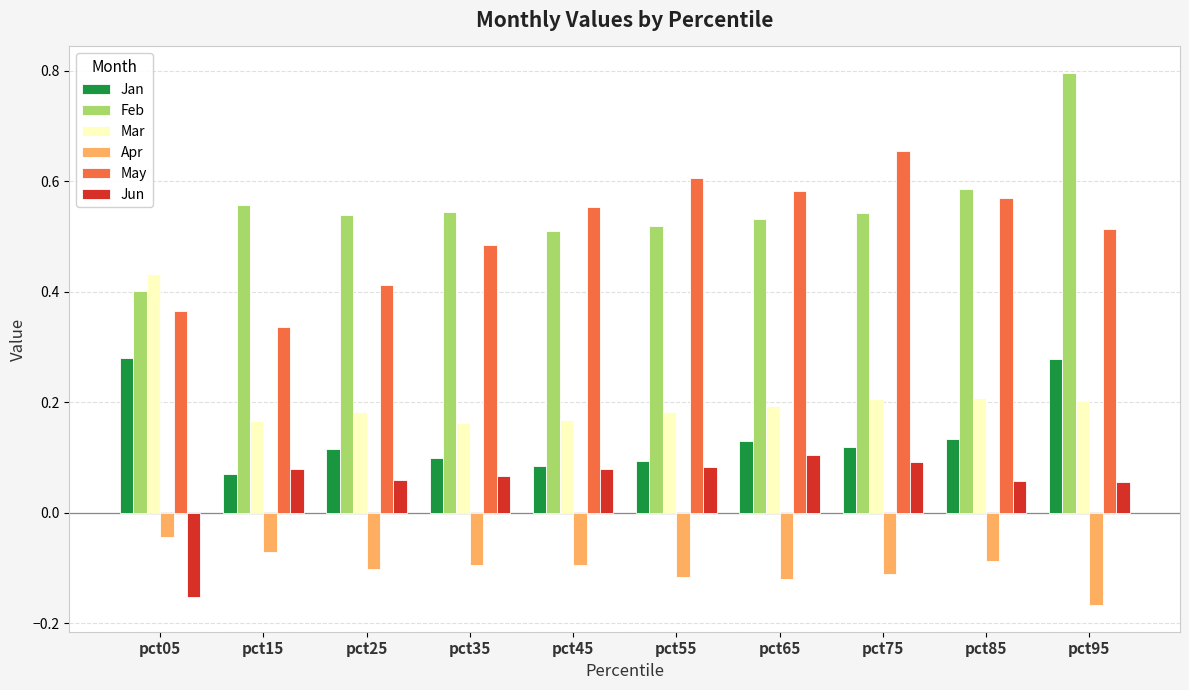

At how many categories does at least one series exceed 0?

10